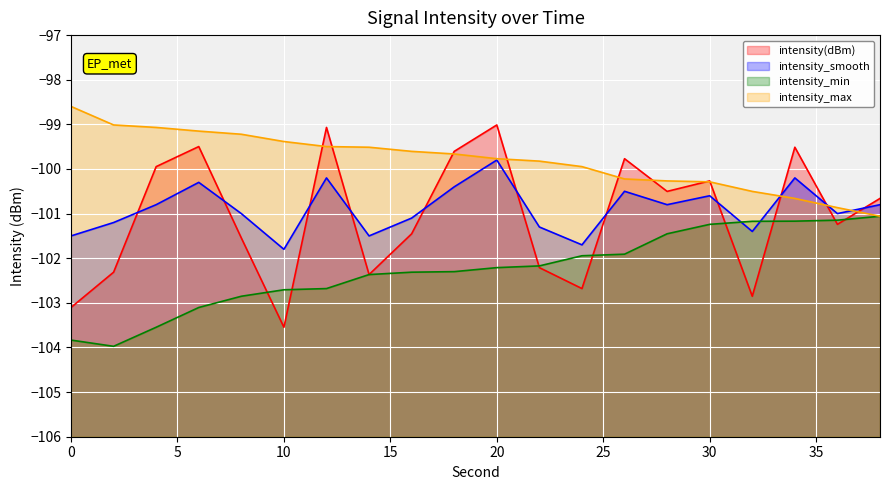

True or false: intensity(dBm) has a value of -56.5 at 22.

False